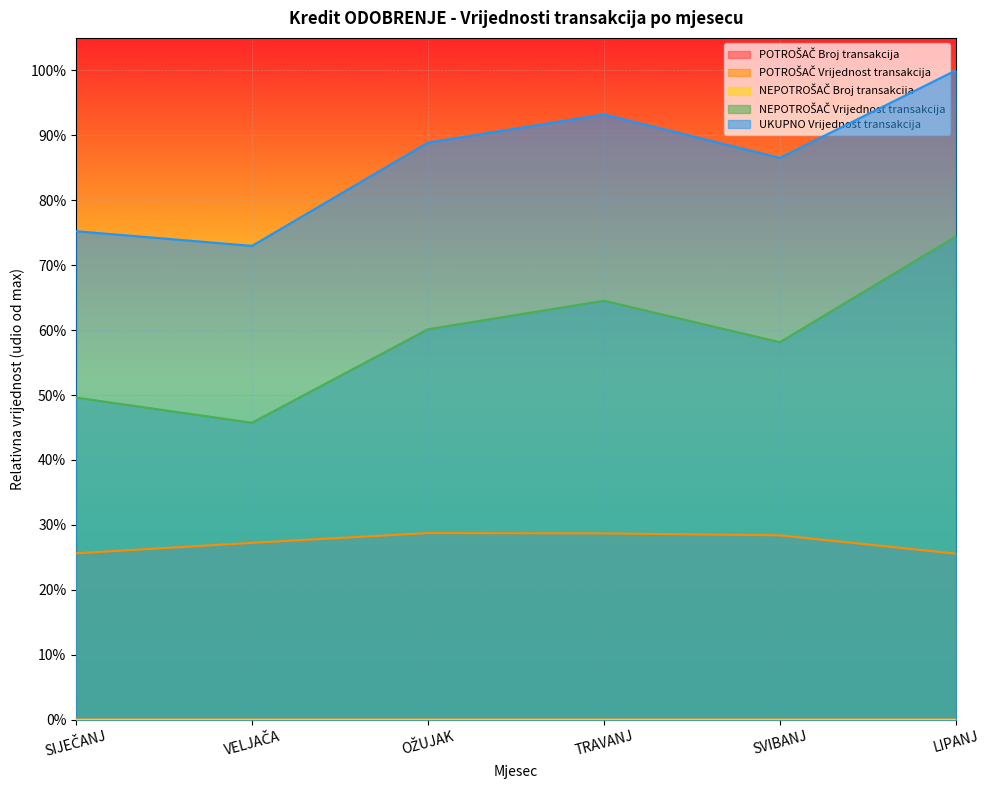

True or false: NEPOTROŠAČ Vrijednost transakcija and UKUPNO Vrijednost transakcija cross at least once.

False